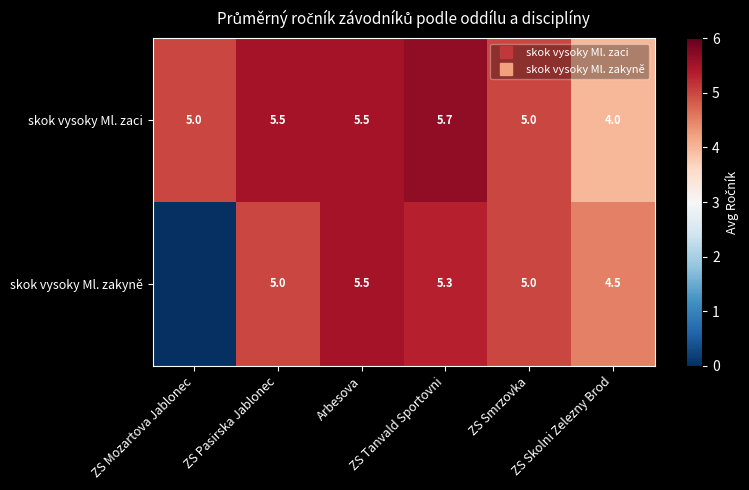

What is the maximum value shown in the chart?

5.7